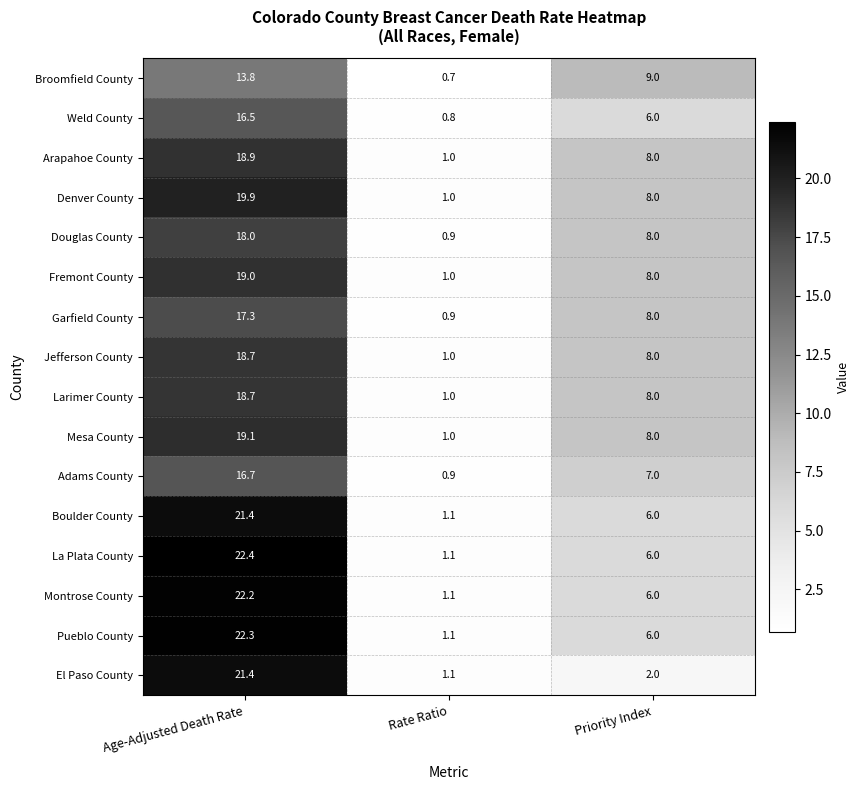

Between Age-Adjusted Death Rate and Rate Ratio, which series saw the biggest shift?

La Plata County